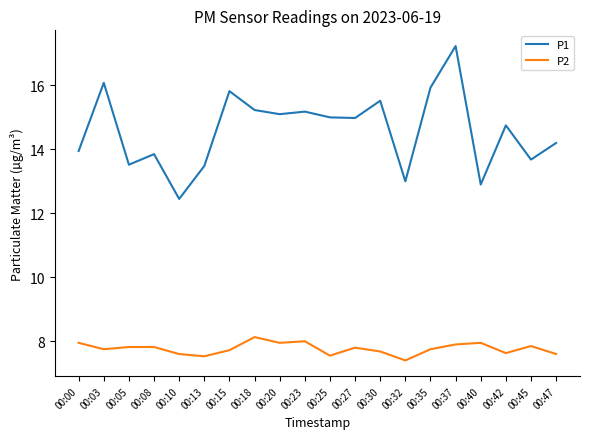

What is the difference between the maximum and minimum values in the P1 series?

4.8